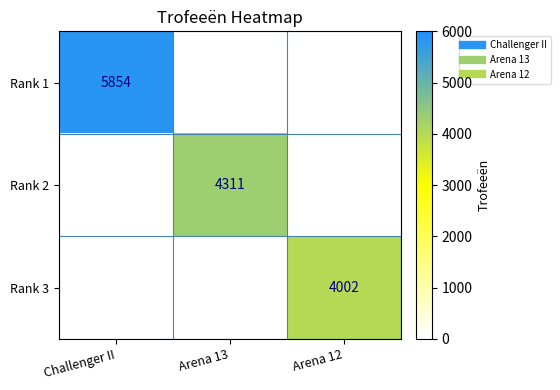

What is the spread (max minus min) of values at Arena 12?

4002